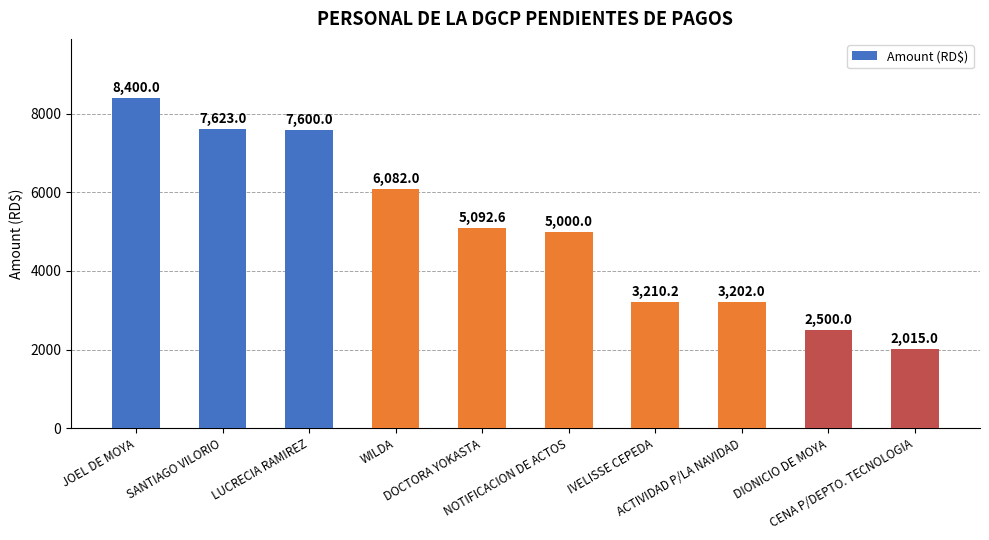

What is the difference between the values at LUCRECIA RAMIREZ and DOCTORA YOKASTA?

2507.4